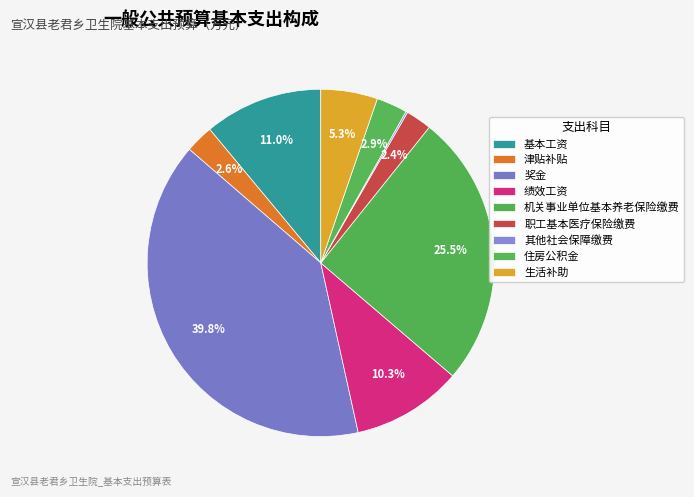

Is there a majority slice in this chart?

No